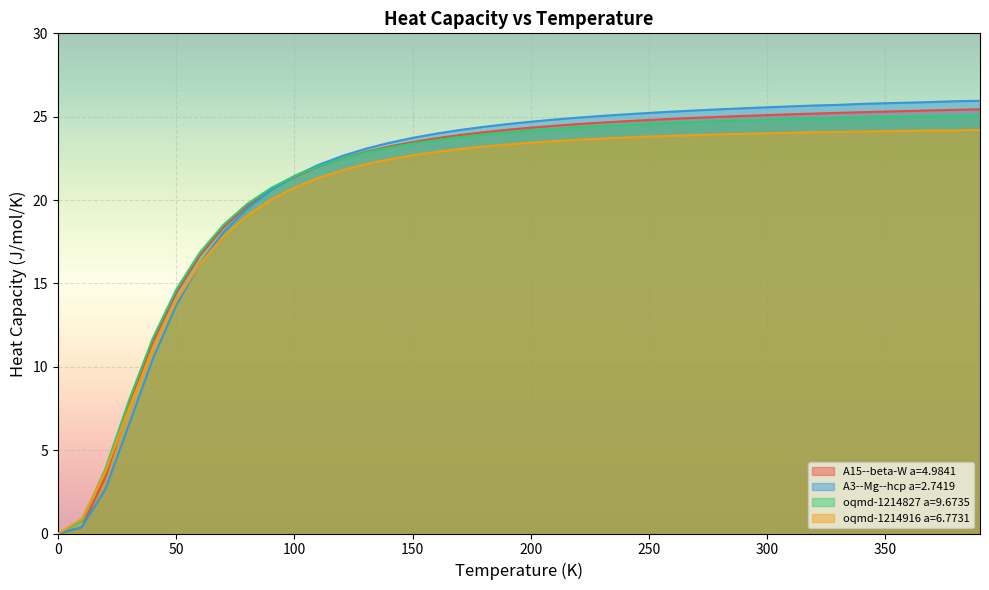

True or false: oqmd-1214916 a=6.7731 and oqmd-1214827 a=9.6735 intersect in this chart.

True